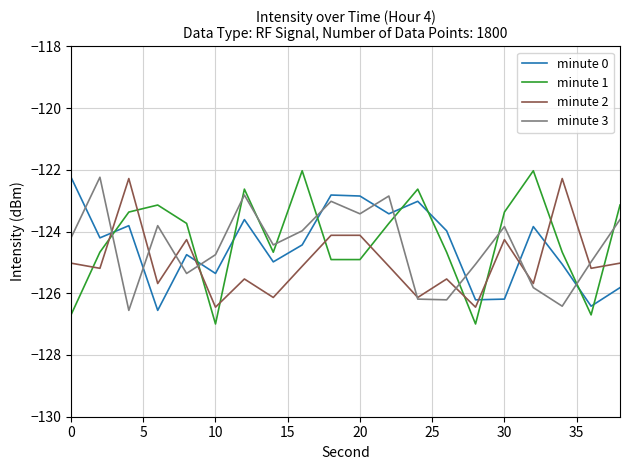

Does the chart have visible grid lines?

Yes